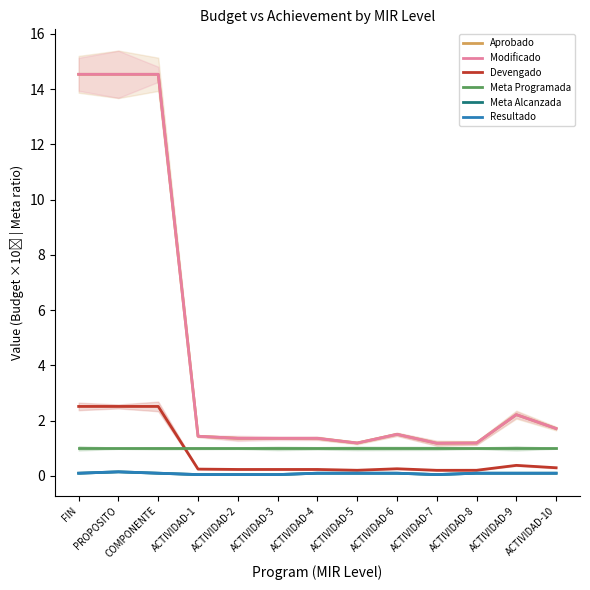

Count the Meta Alcanzada values in the range 0 to 1.

13